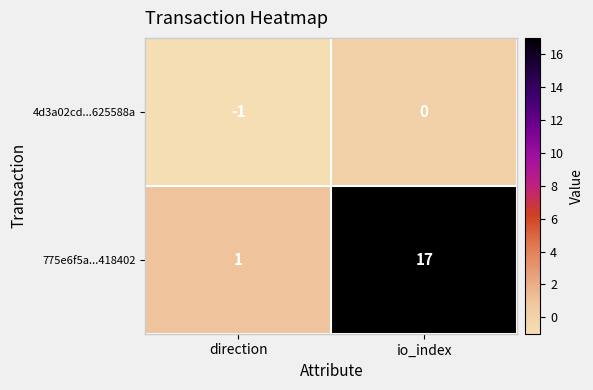

Which series has the largest range (max minus min)?

775e6f5a...418402